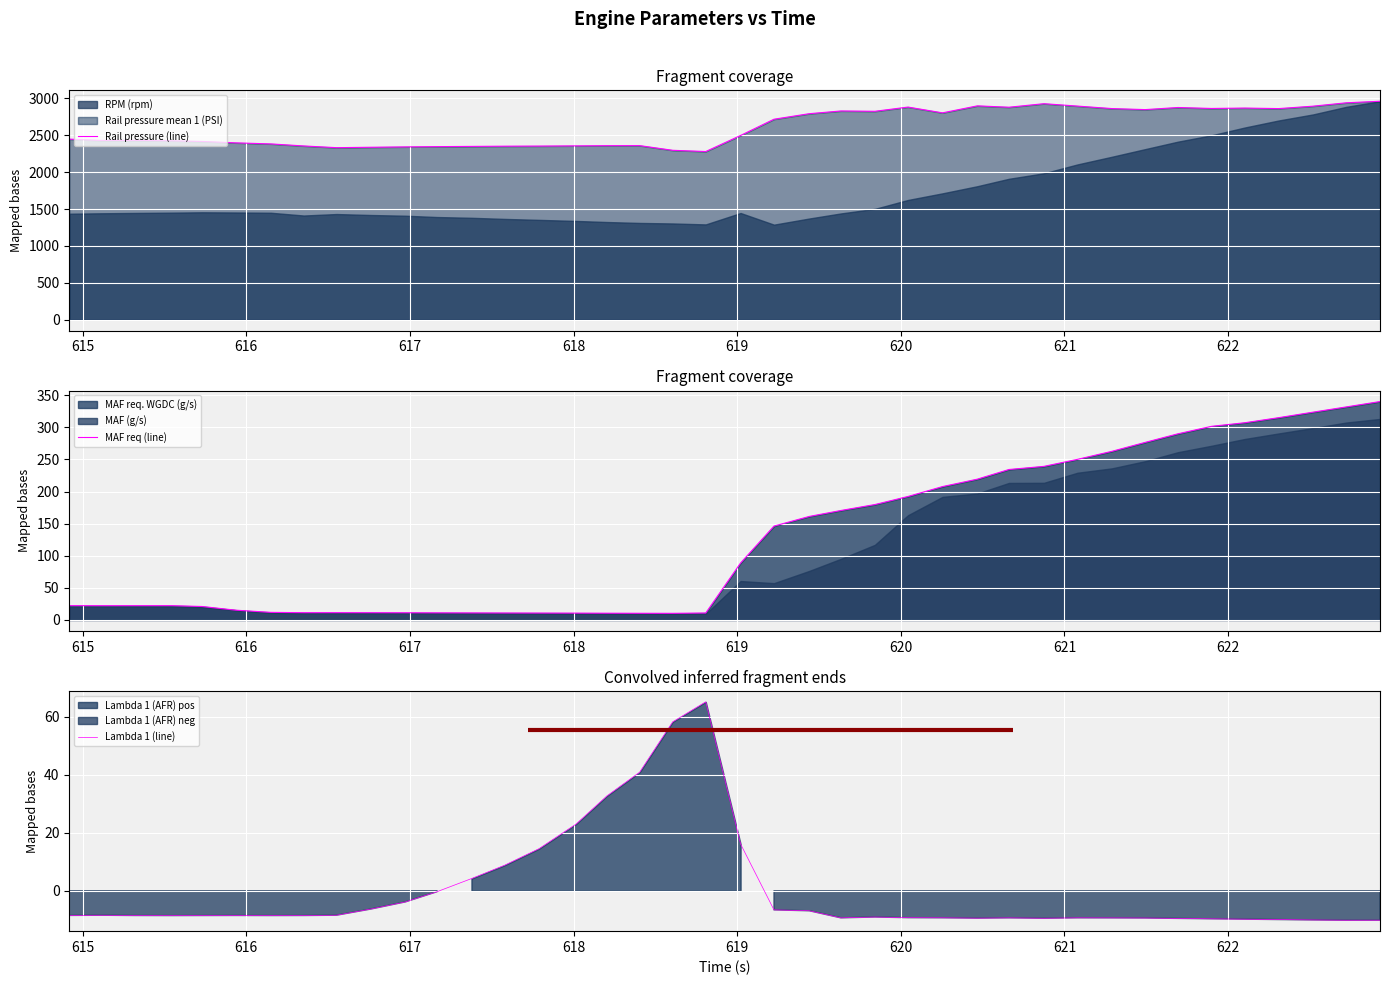

What is the difference between the maximum and minimum values in the Rail pressure (line) series?

682.0